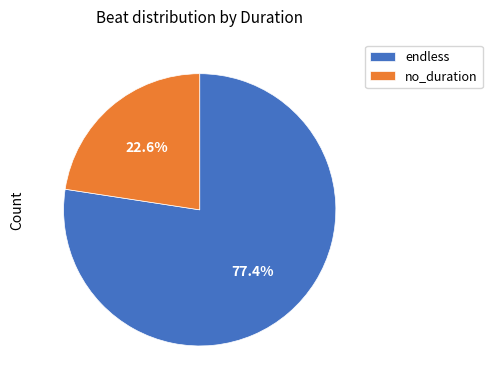

What is the smallest slice in the pie chart?

no_duration